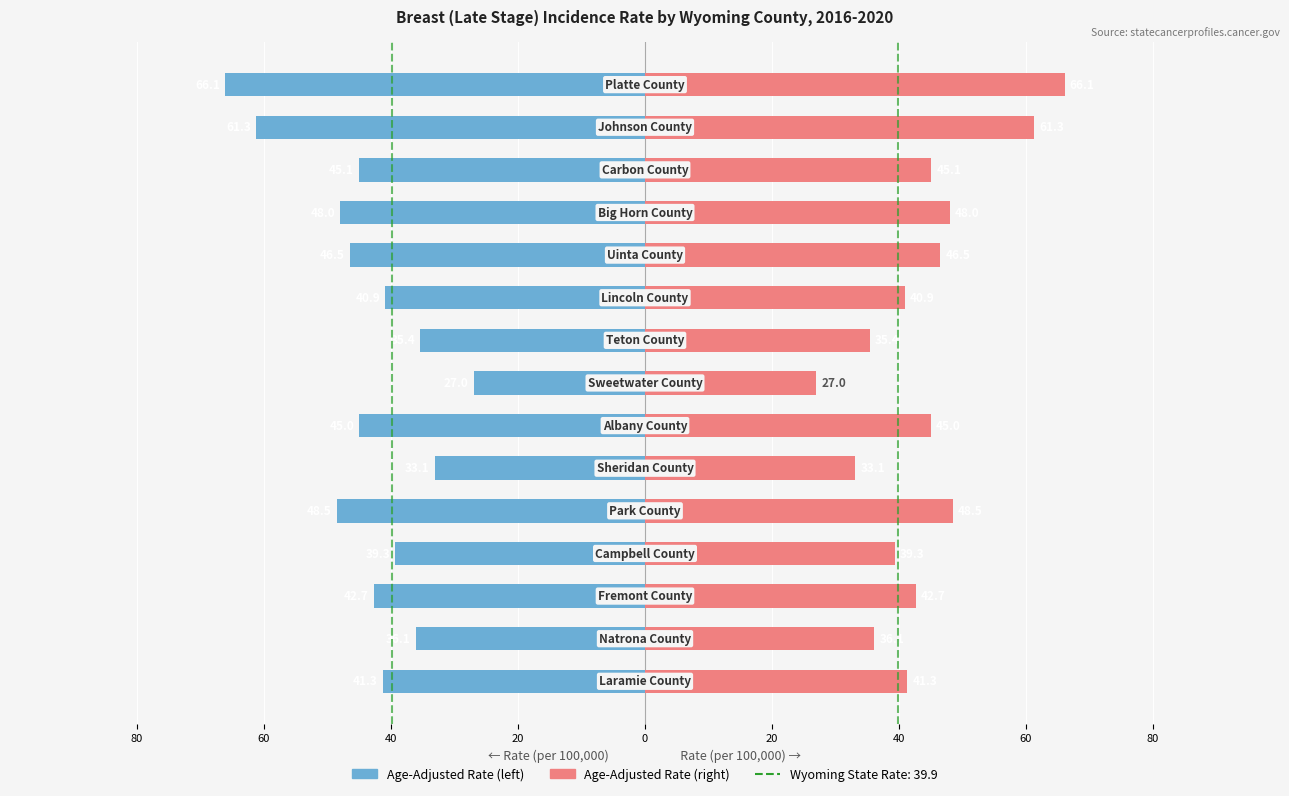

How many groups of bars are there?

15